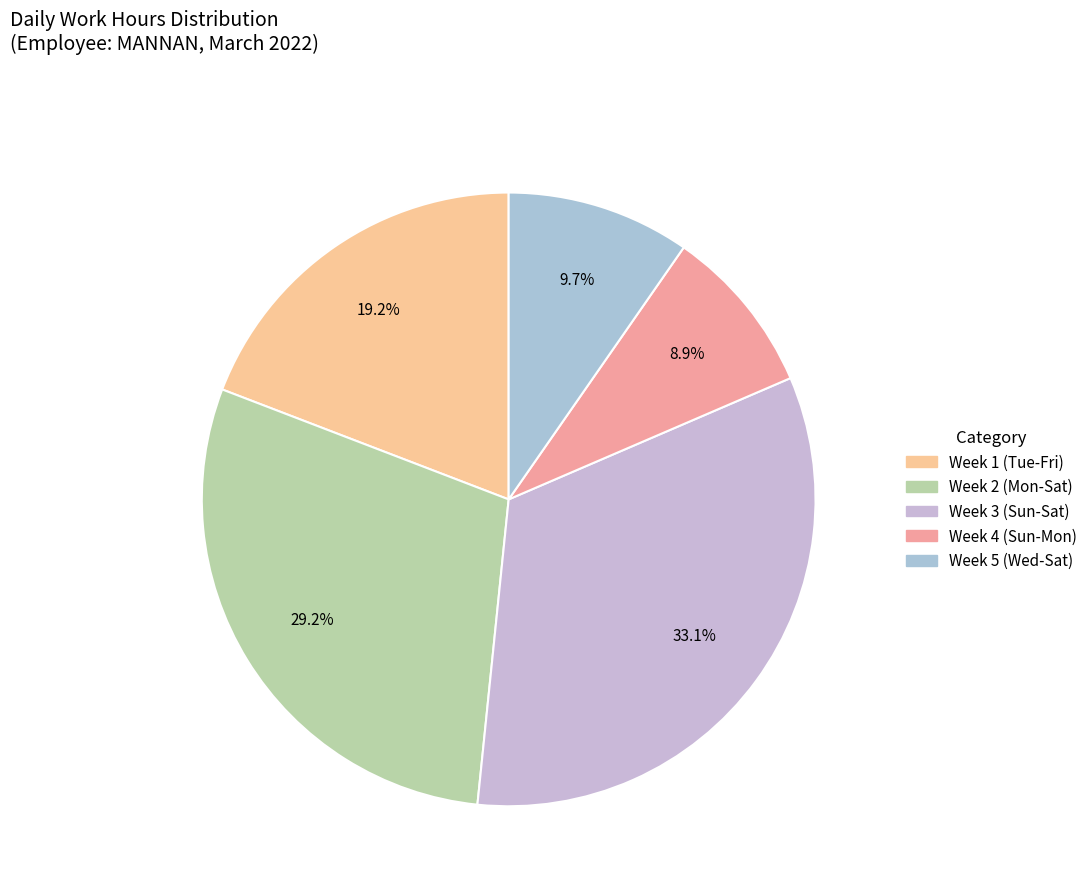

Is there any slice that represents more than half of the pie?

No